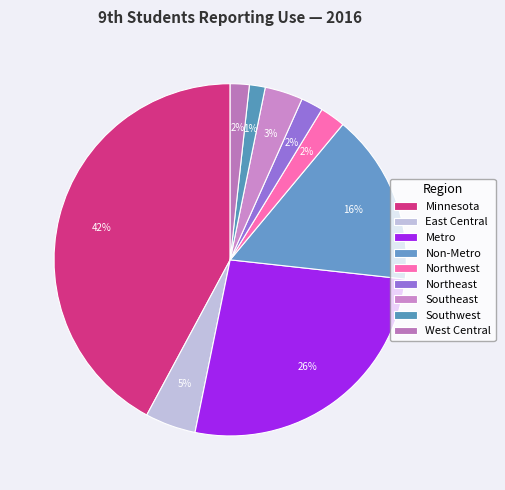

Count the number of slices in the pie.

9